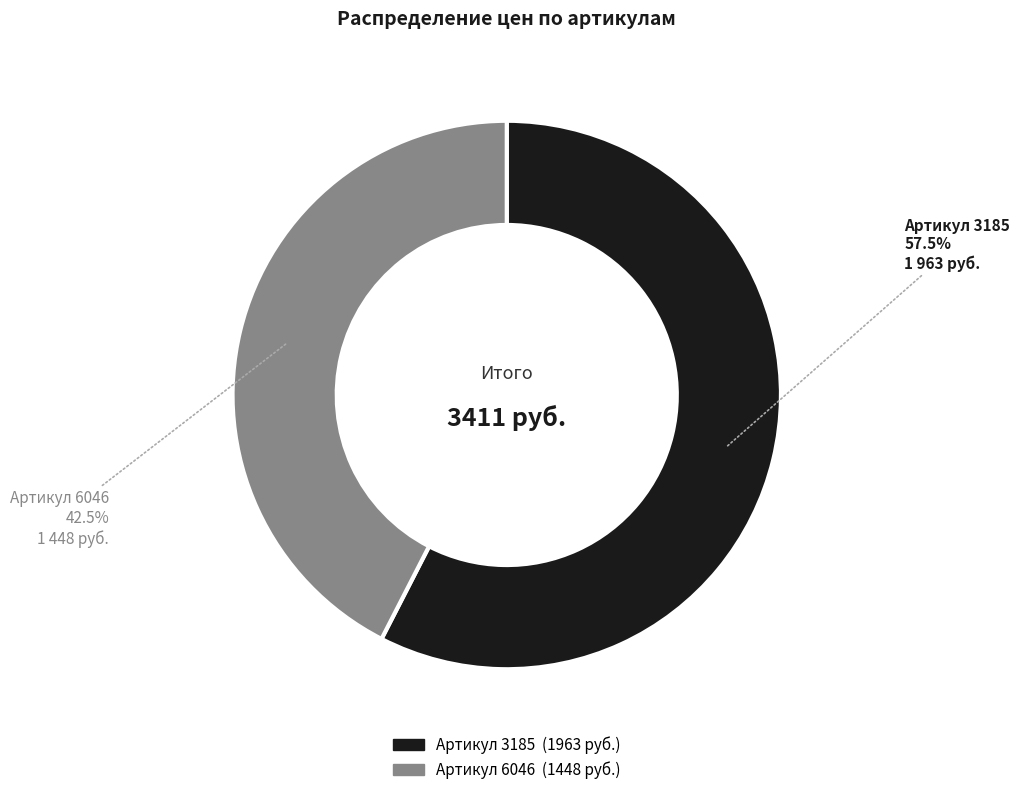

Is there any slice that represents more than half of the pie?

Yes